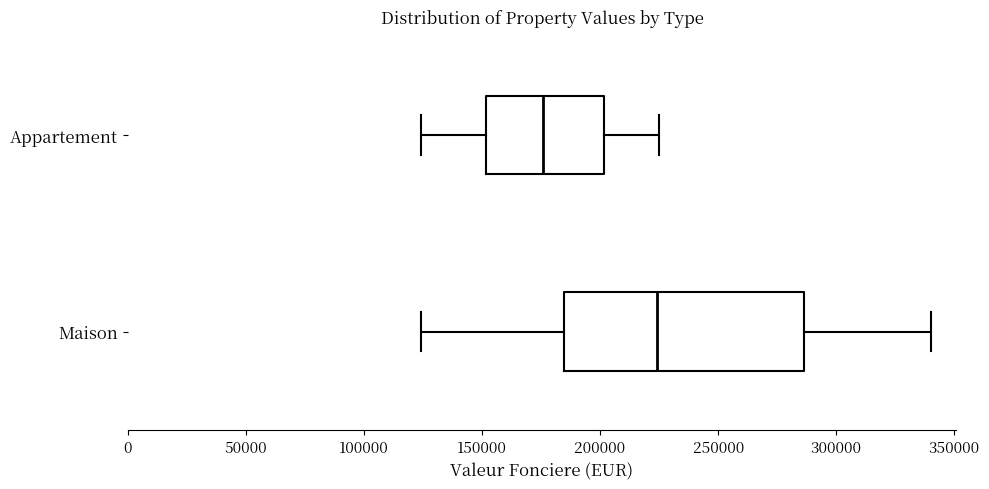

Which box has the furthest to the left median line?

Appartement